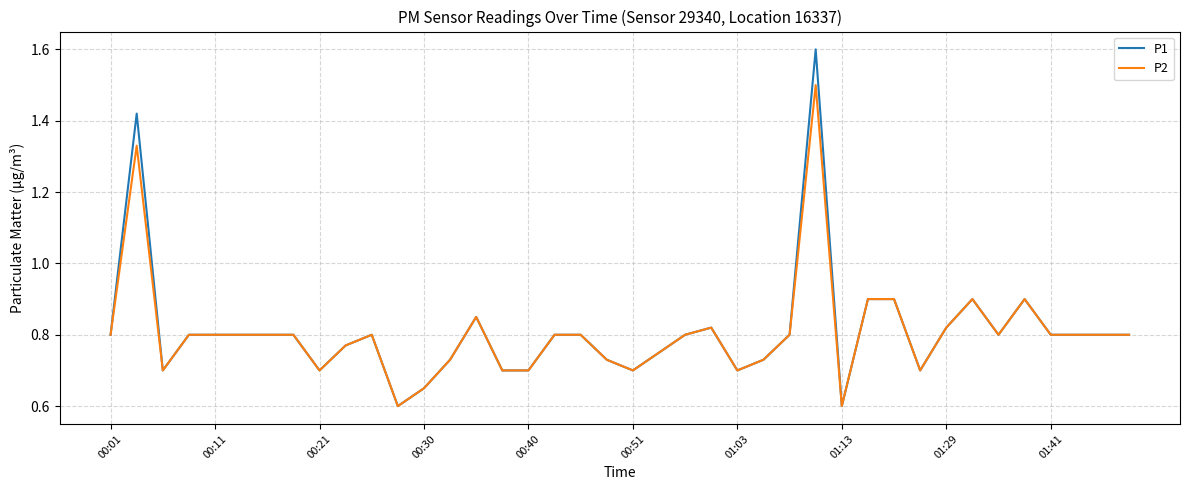

What is the maximum value shown in the chart?

1.6